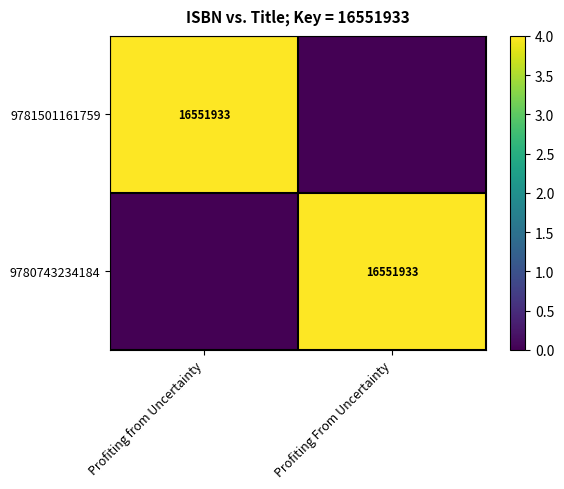

The value of 9781501161759 at Profiting from Uncertainty is 27035953. True or false?

False